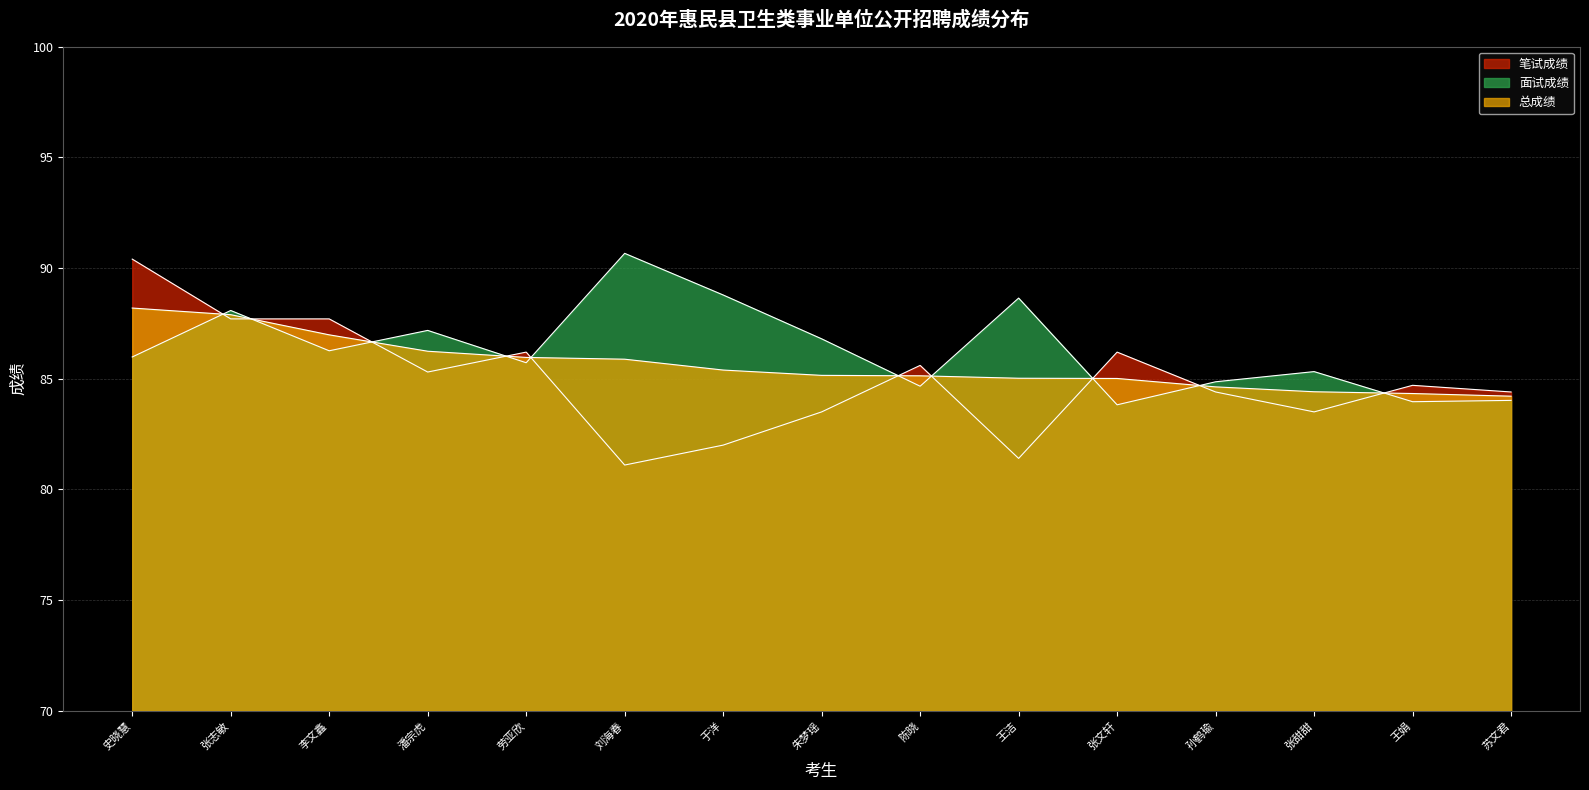

The 面试成绩 series shows 90.7 at 刘海春. True or false?

True